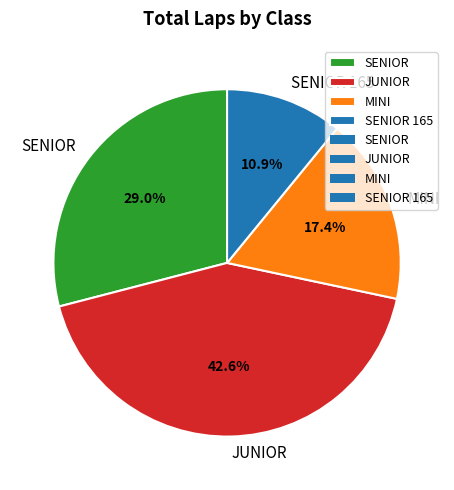

Is it true that JUNIOR is 1% of the pie?

False